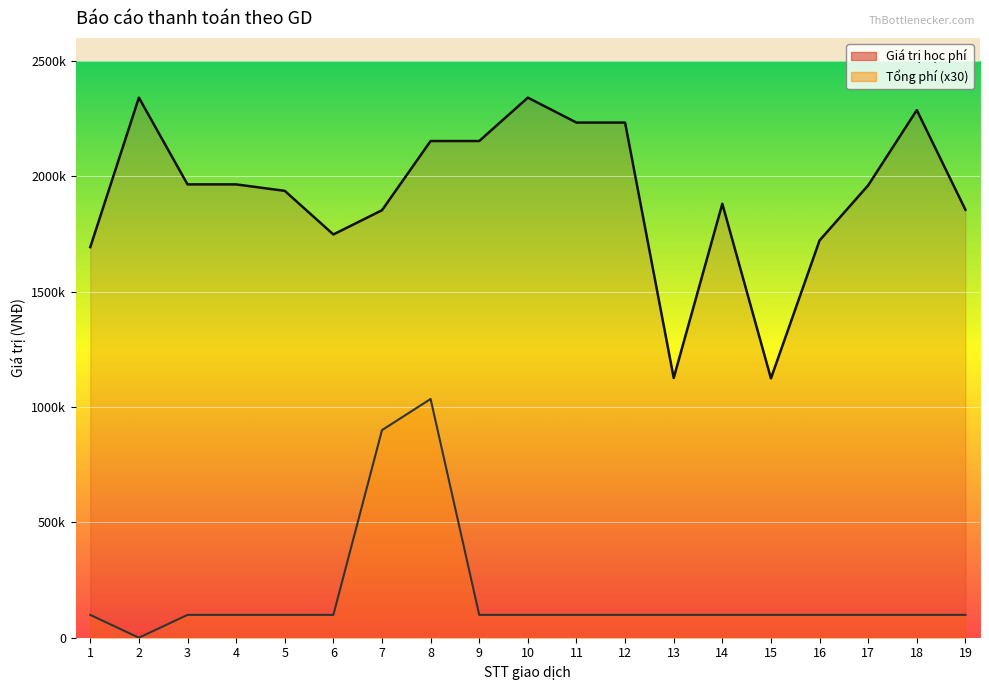

Which series has the largest total across all categories?

Giá trị học phí (line)